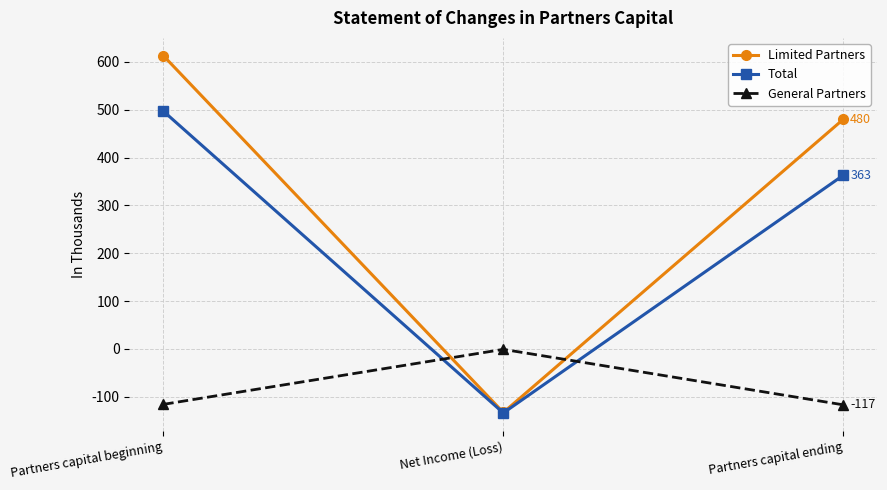

Is the value of Total at Partners capital beginning greater than the value of General Partners at Net Income (Loss)?

Yes